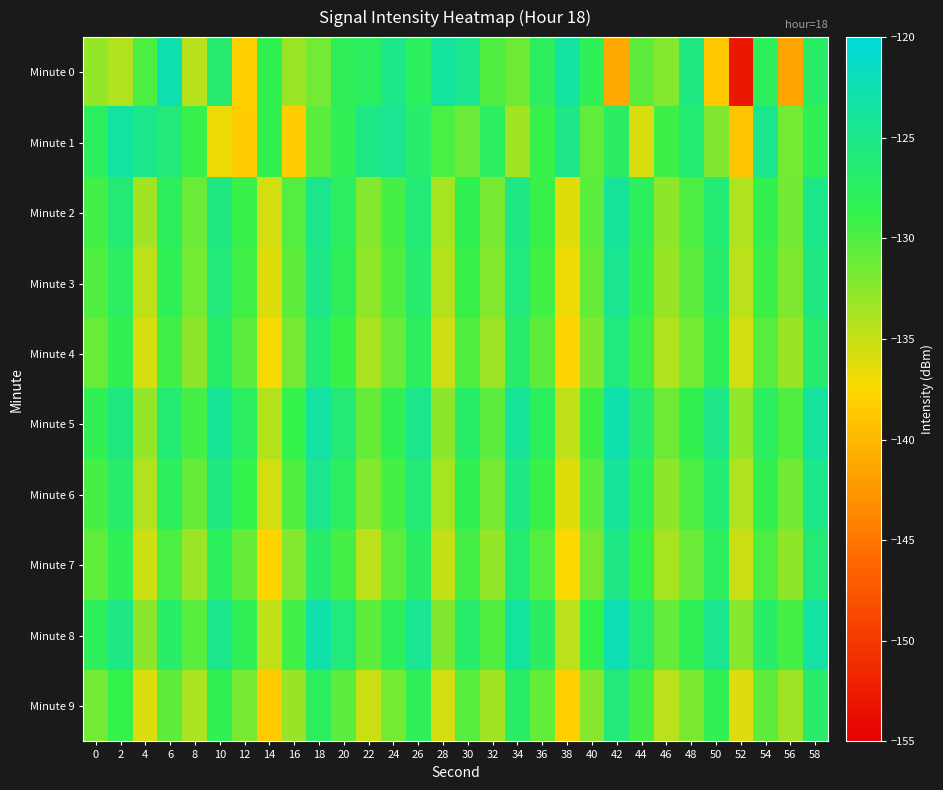

Which series has the widest spread of values?

Minute 0